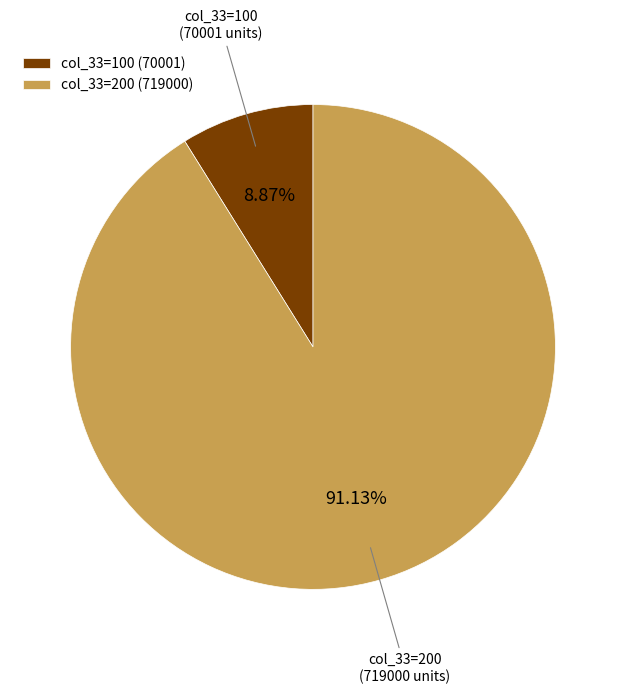

Between col_33=200 (719000) and col_33=100 (70001), which is larger?

col_33=200 (719000)